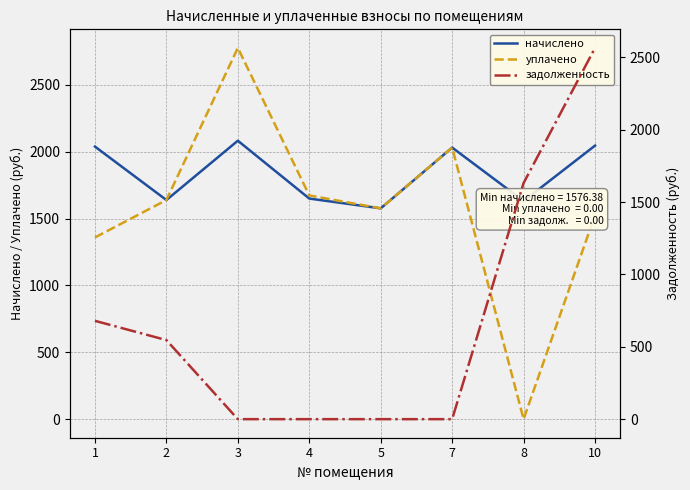

True or false: начислено and задолженность intersect in this chart.

False